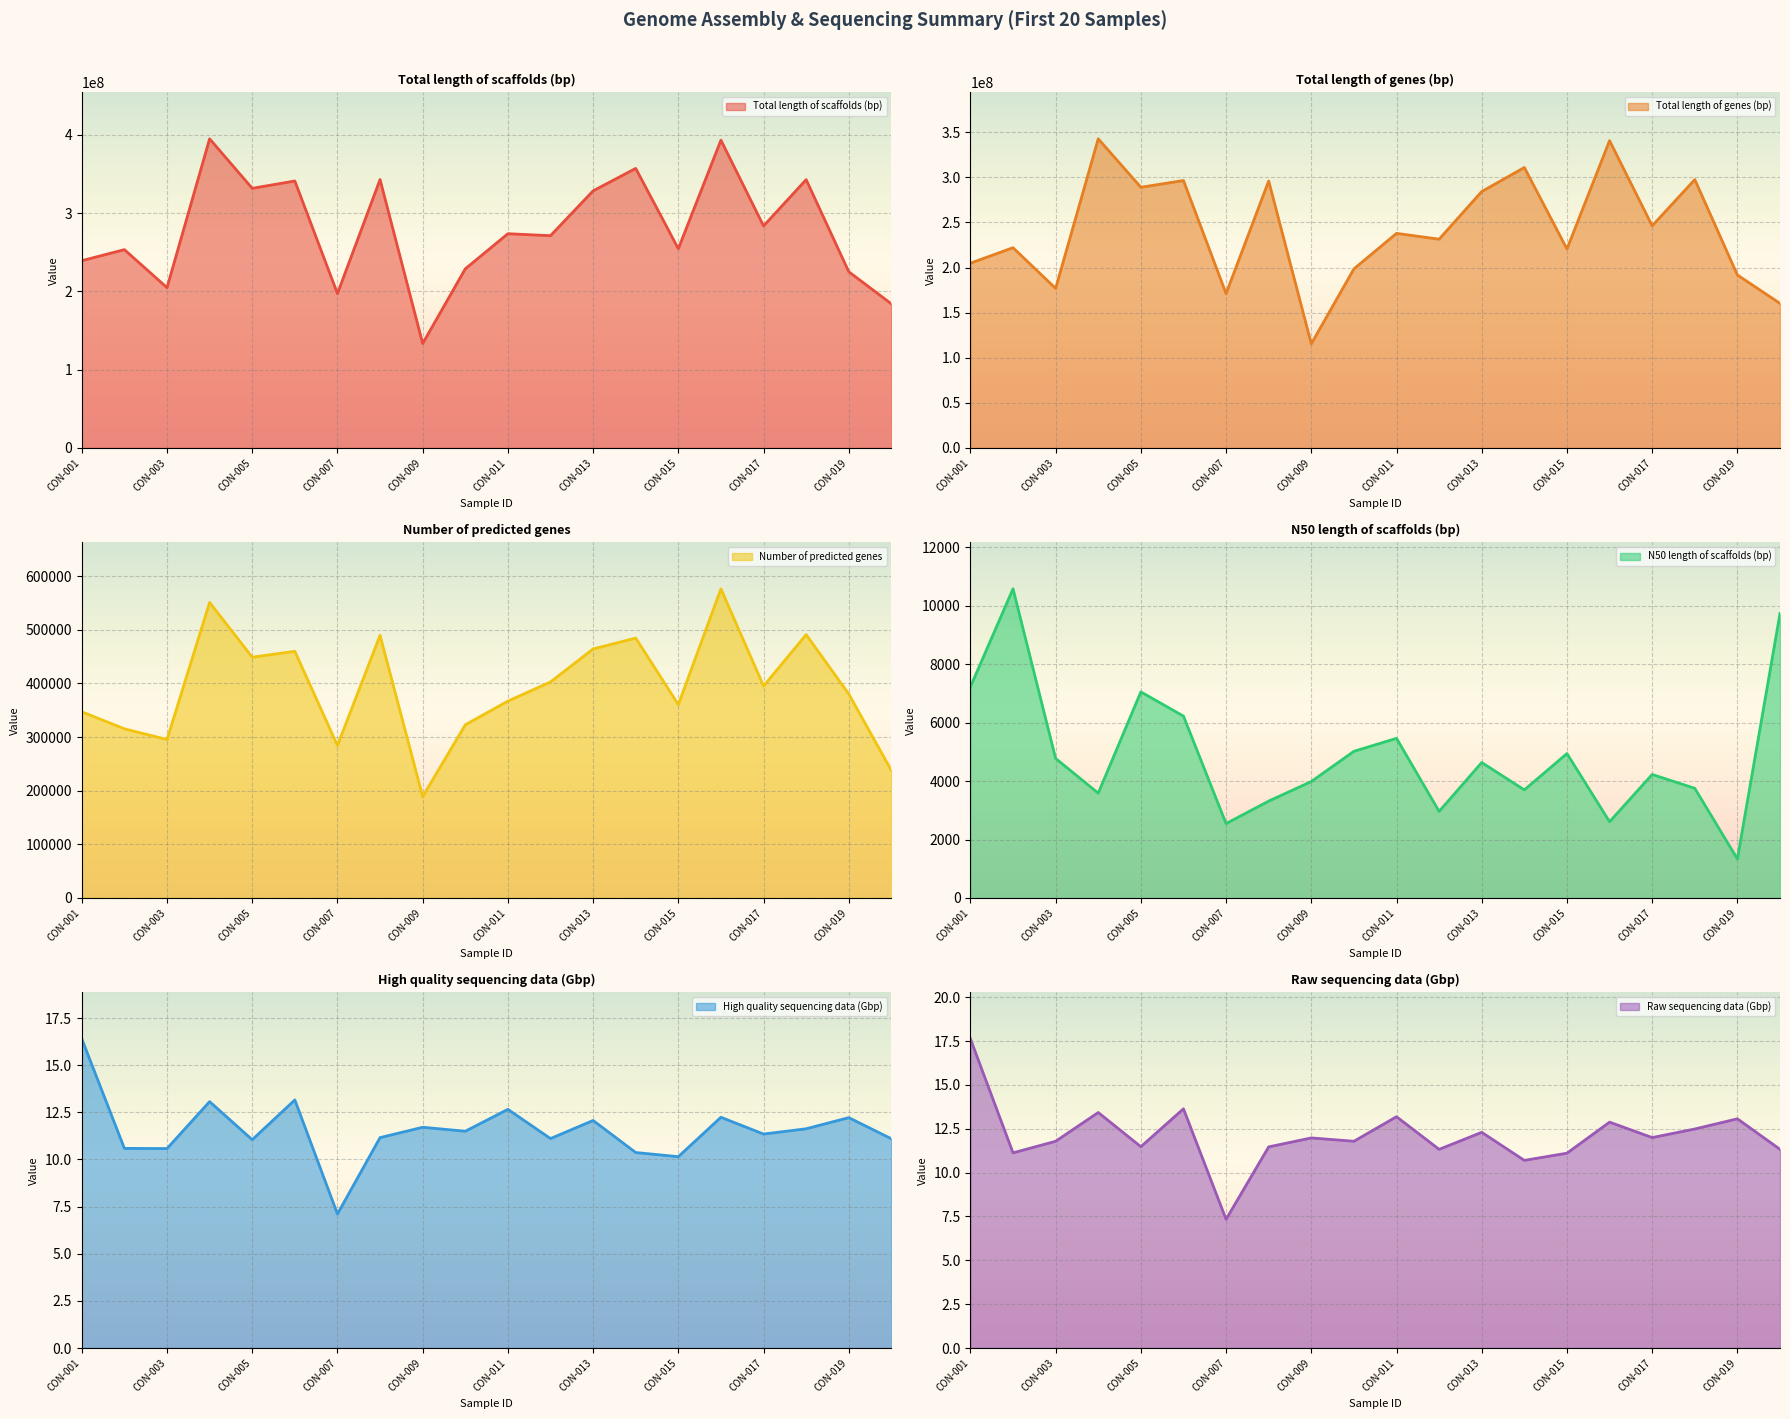

True or false: Number of predicted genes and High quality sequencing data (Gbp) cross at least once.

False